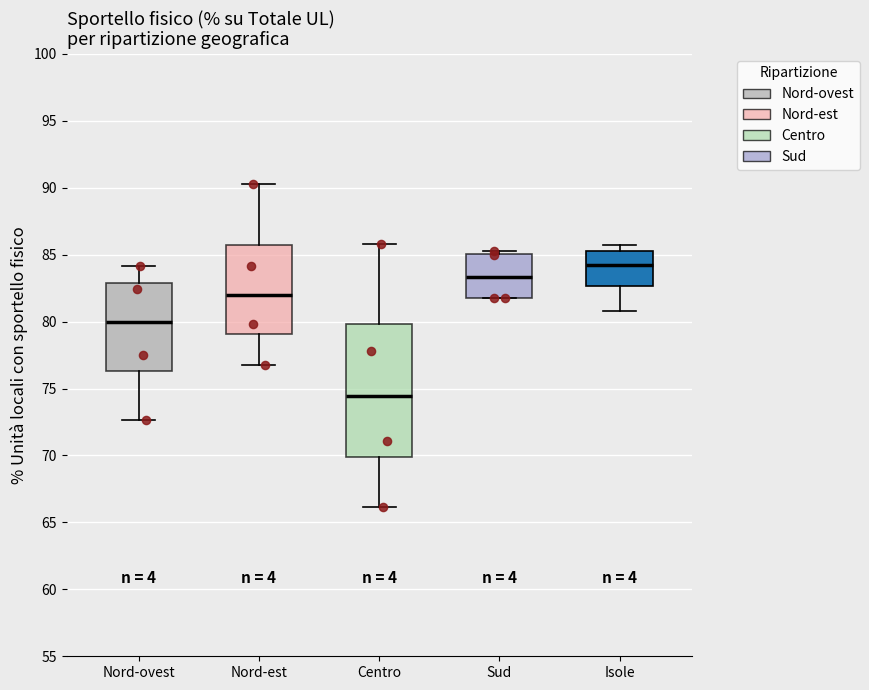

Comparing the boxes themselves (not the whiskers), which one is the tallest?

Centro